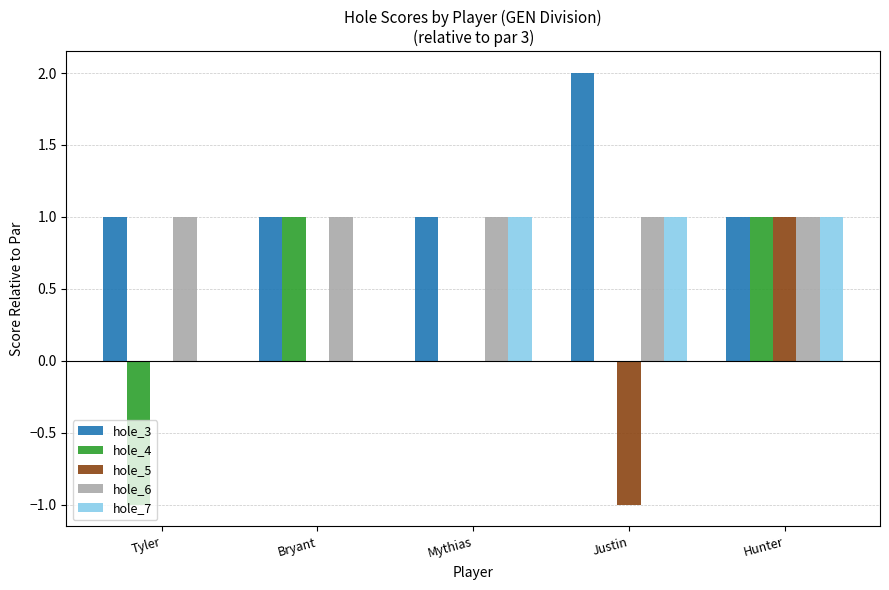

At which category is the sum across all series the highest?

Hunter